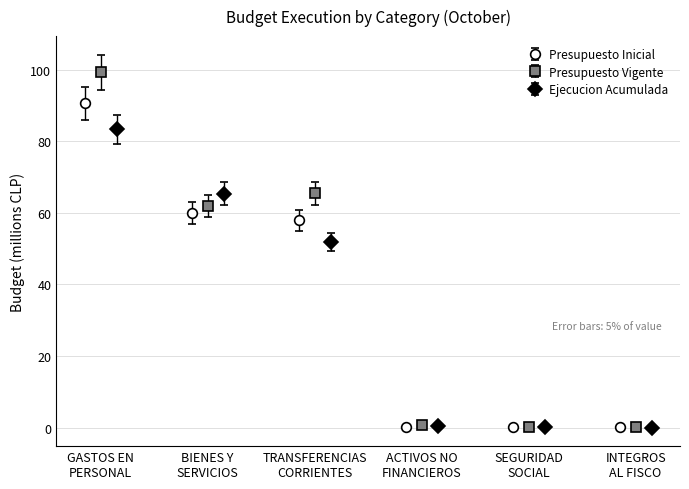

True or false: Presupuesto Inicial has more than 2 points higher than both neighbors.

False